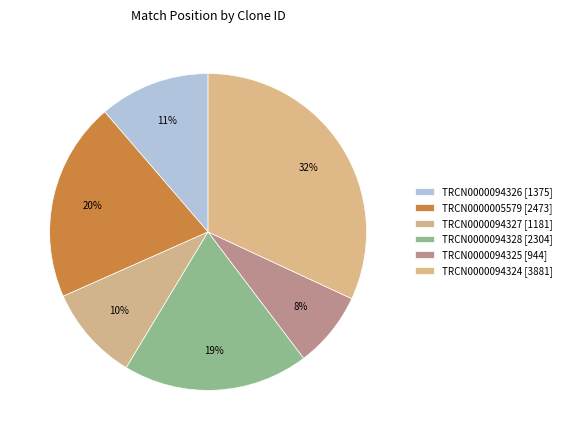

How many segments does this pie chart have?

6